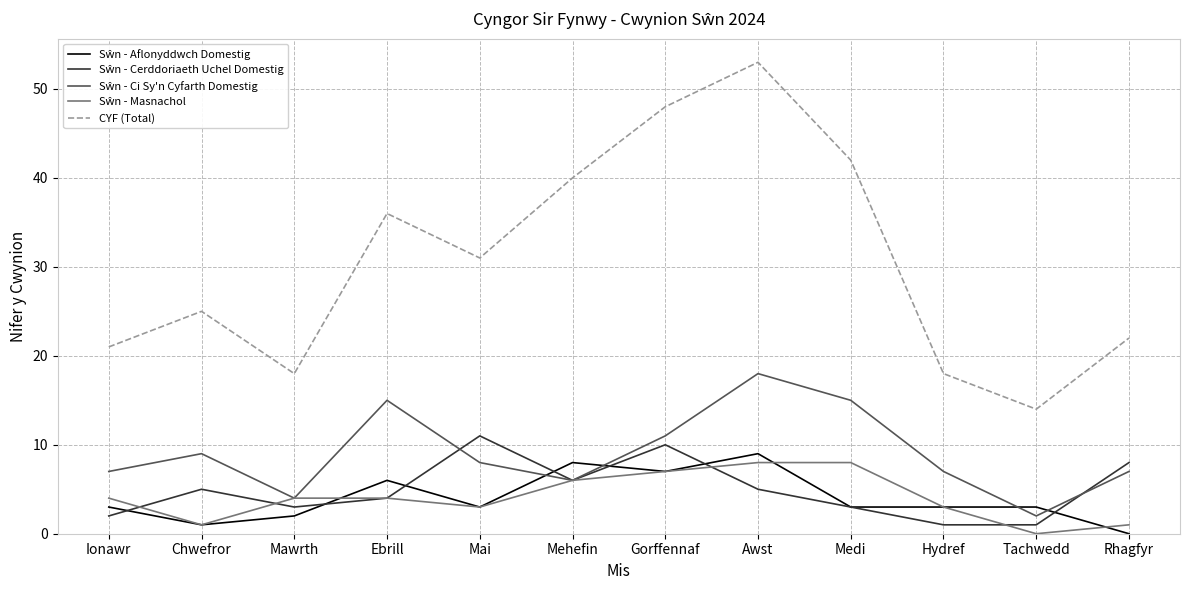

How many distinct data groups are displayed?

5